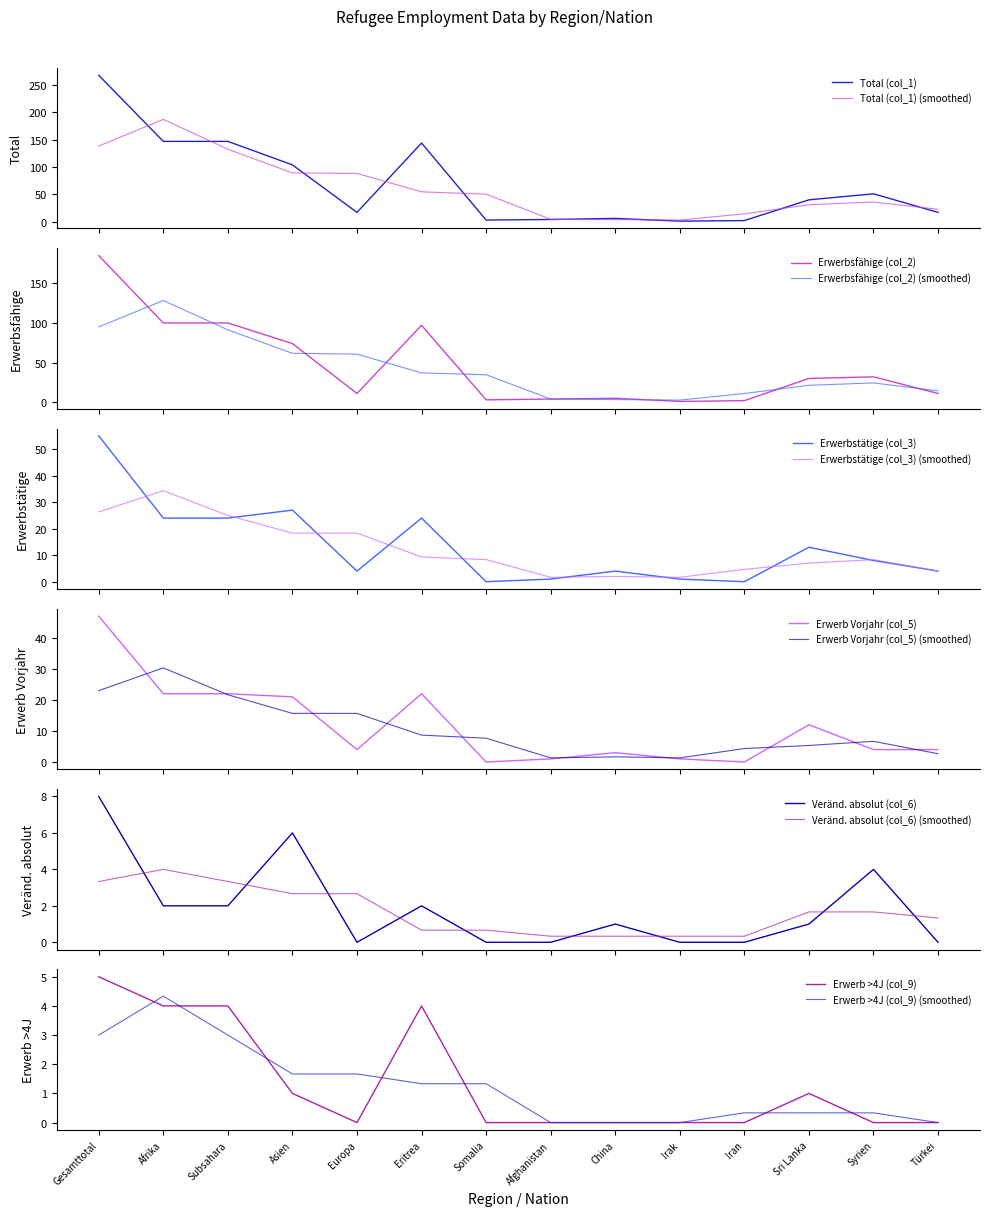

At how many categories does at least one series exceed 88?

5